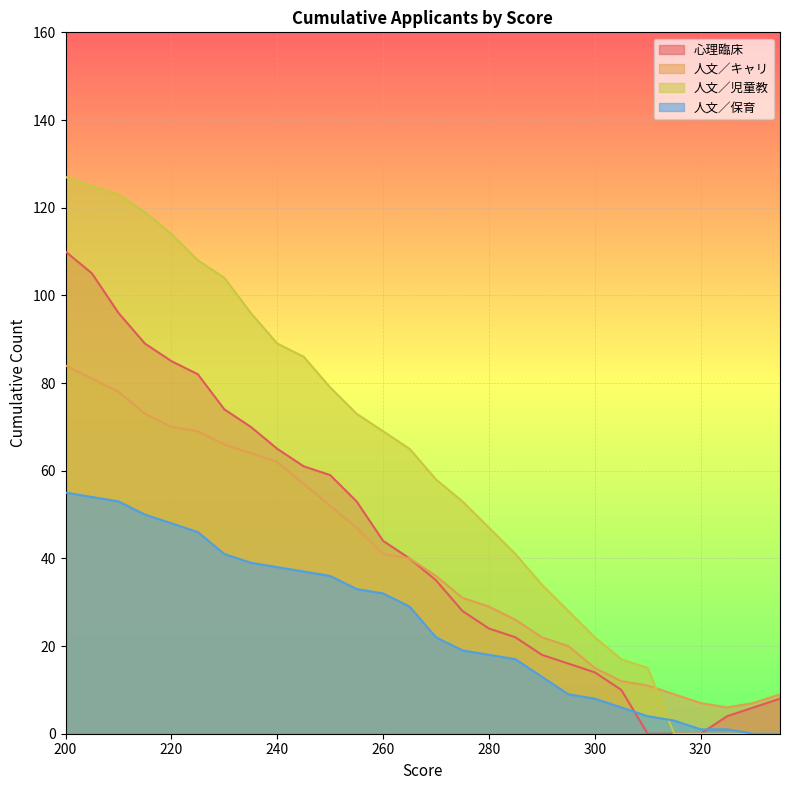

Reading left to right, extract all data points from this chart.

心理臨床: 110	105	96	89	85	82	74	70	65	61	59	53	44	40	35	28	24	22	18	16	14	10	0	0	0	4	6	8
人文／キャリ: 84	81	78	73	70	69	66	64	62	57	52	47	41	40	36	31	29	26	22	20	15	12	11	9	7	6	7	9
人文／児童教: 127	125	123	119	114	108	104	96	89	86	79	73	69	65	58	53	47	41	34	28	22	17	15	0	0	0	0	0
人文／保育: 55	54	53	50	48	46	41	39	38	37	36	33	32	29	22	19	18	17	13	9	8	6	4	3	1	1	0	0